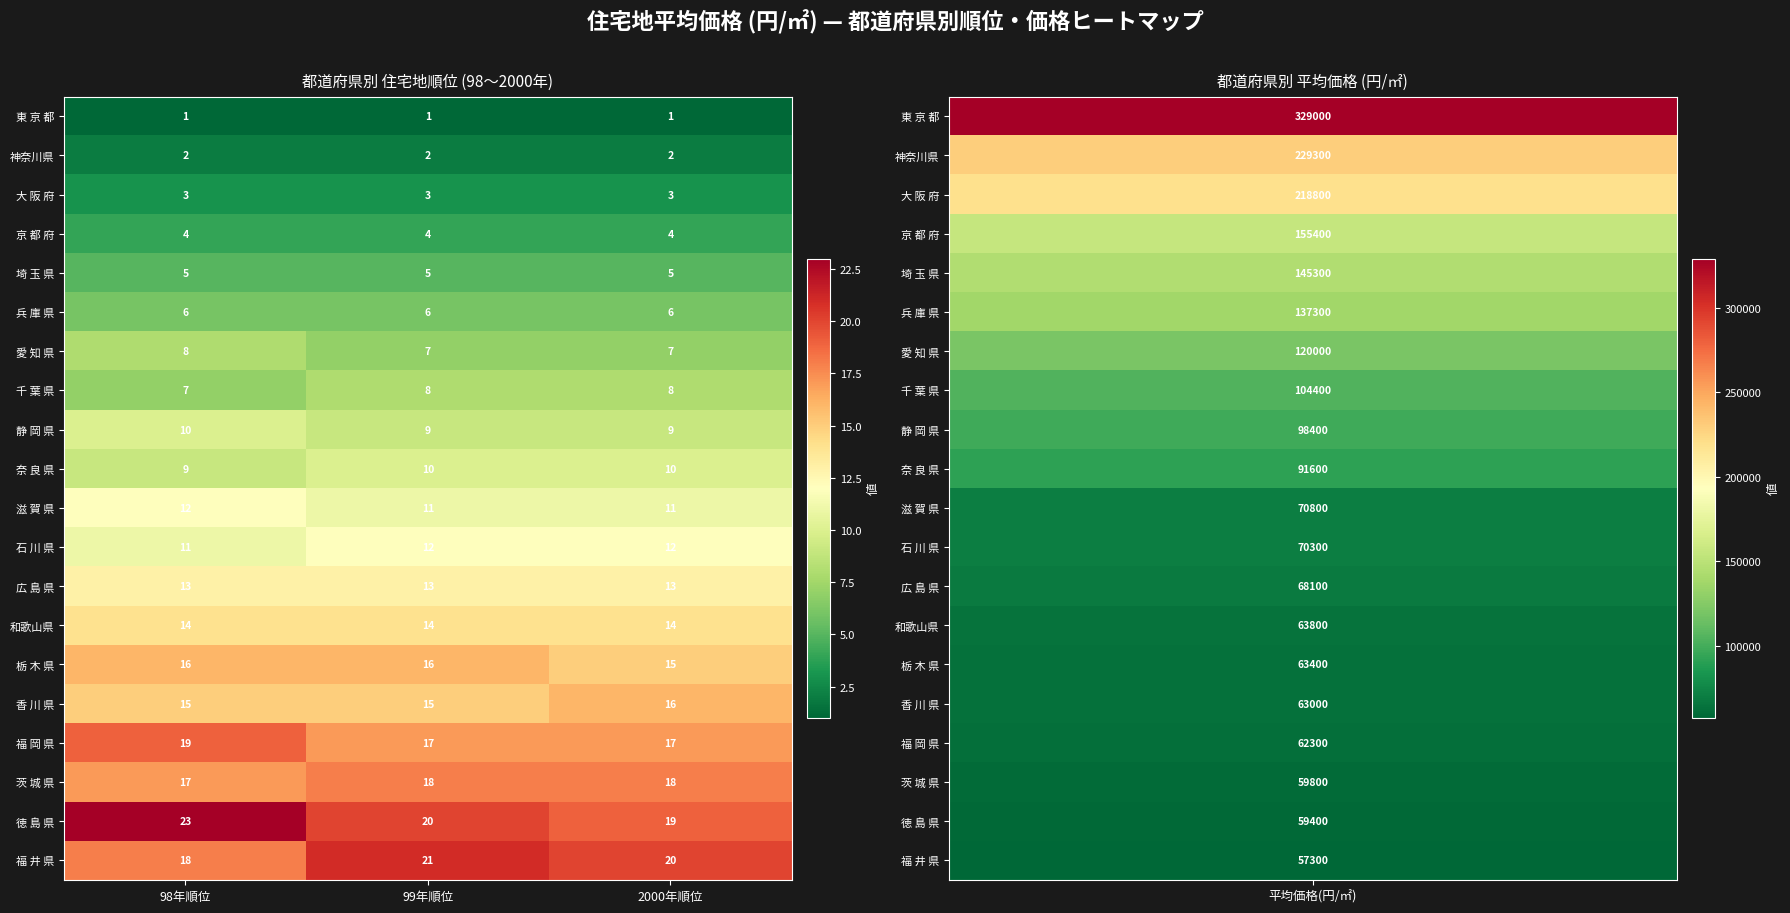

What is the sum of the 京 都 府 values at 98年順位 and 2000年順位?

8